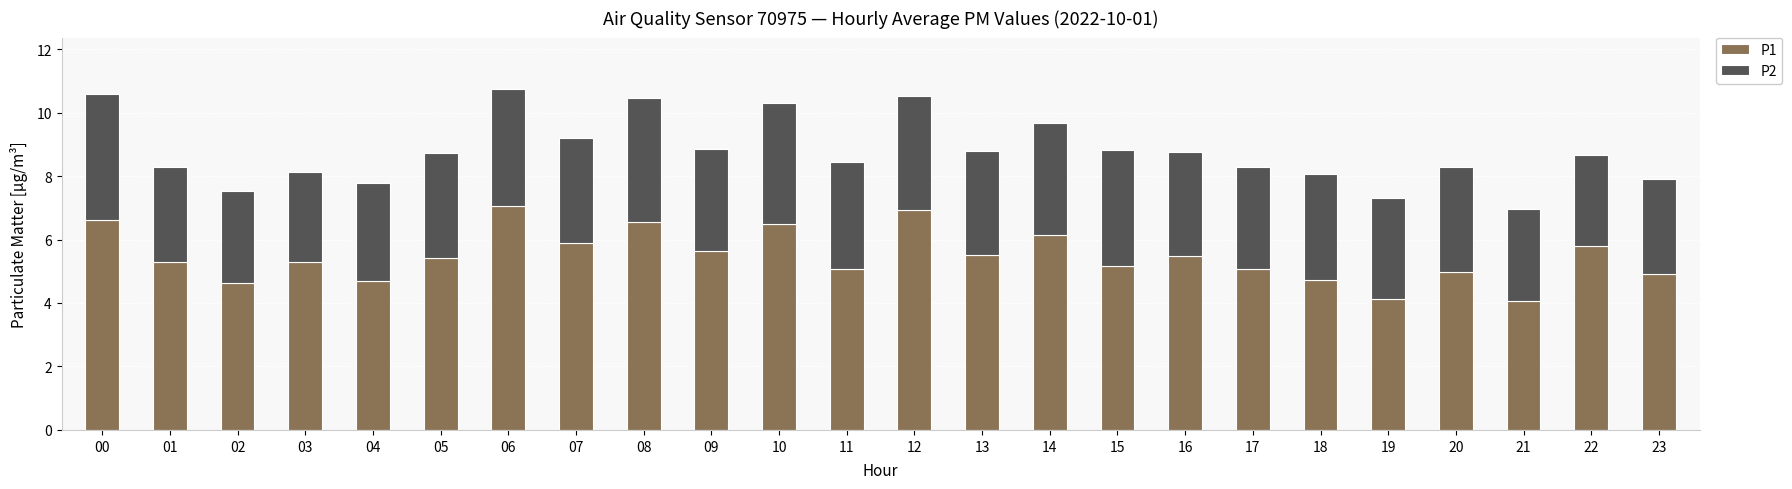

What is the minimum value for P1?

4.1